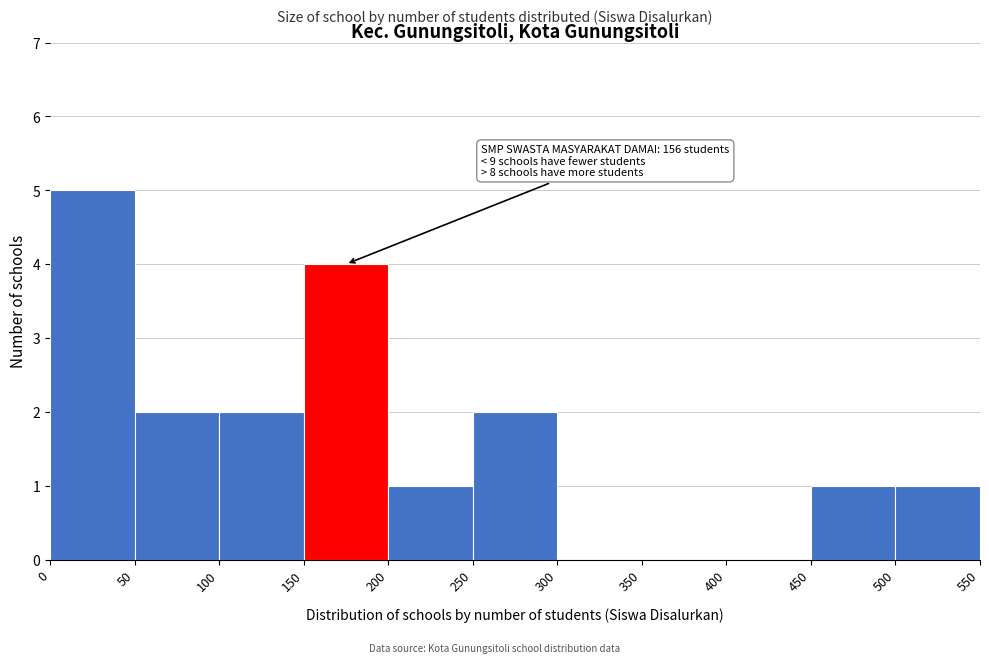

Which range on the x-axis has the tallest bar?

0 to 50